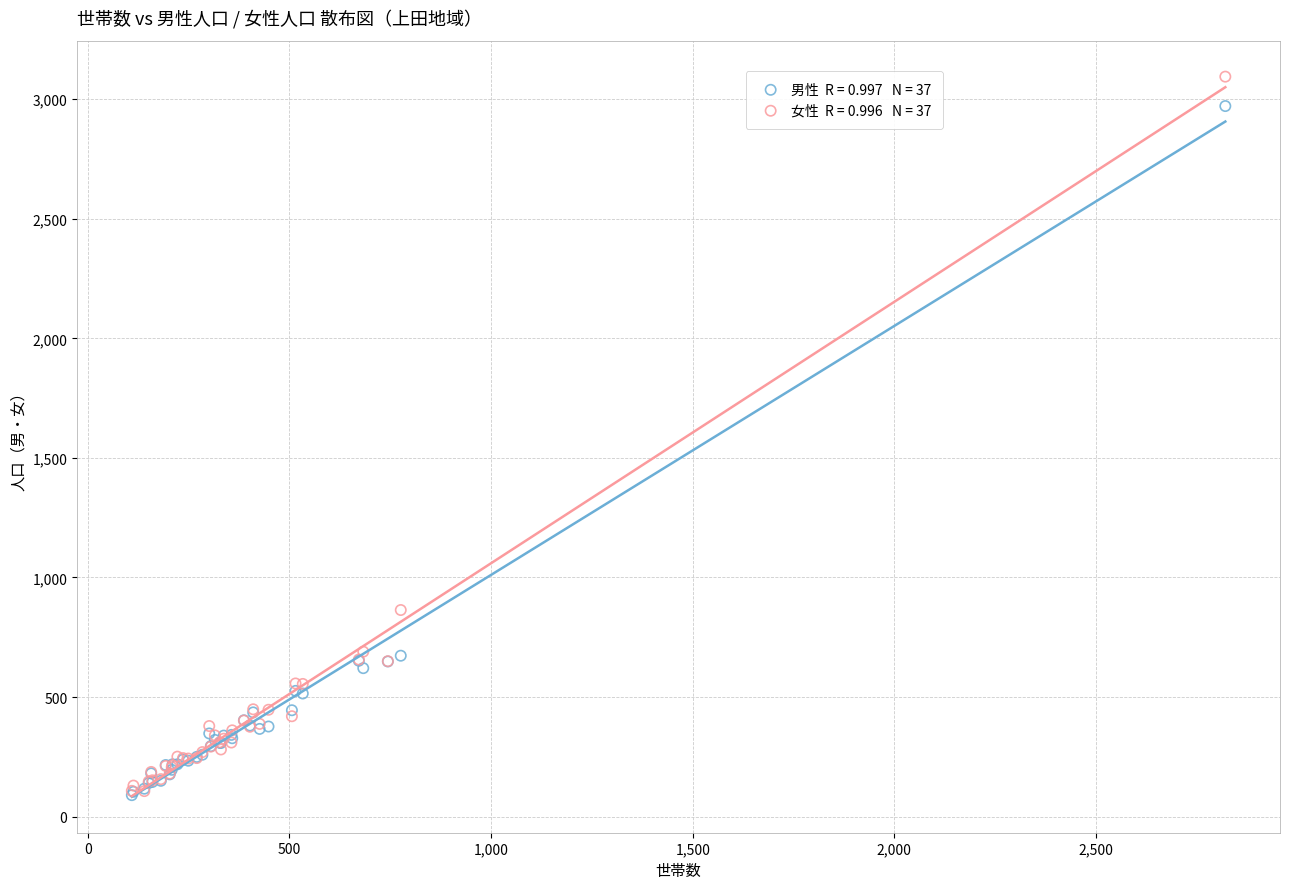

Across all series, what Y value is closest to 1592?

864